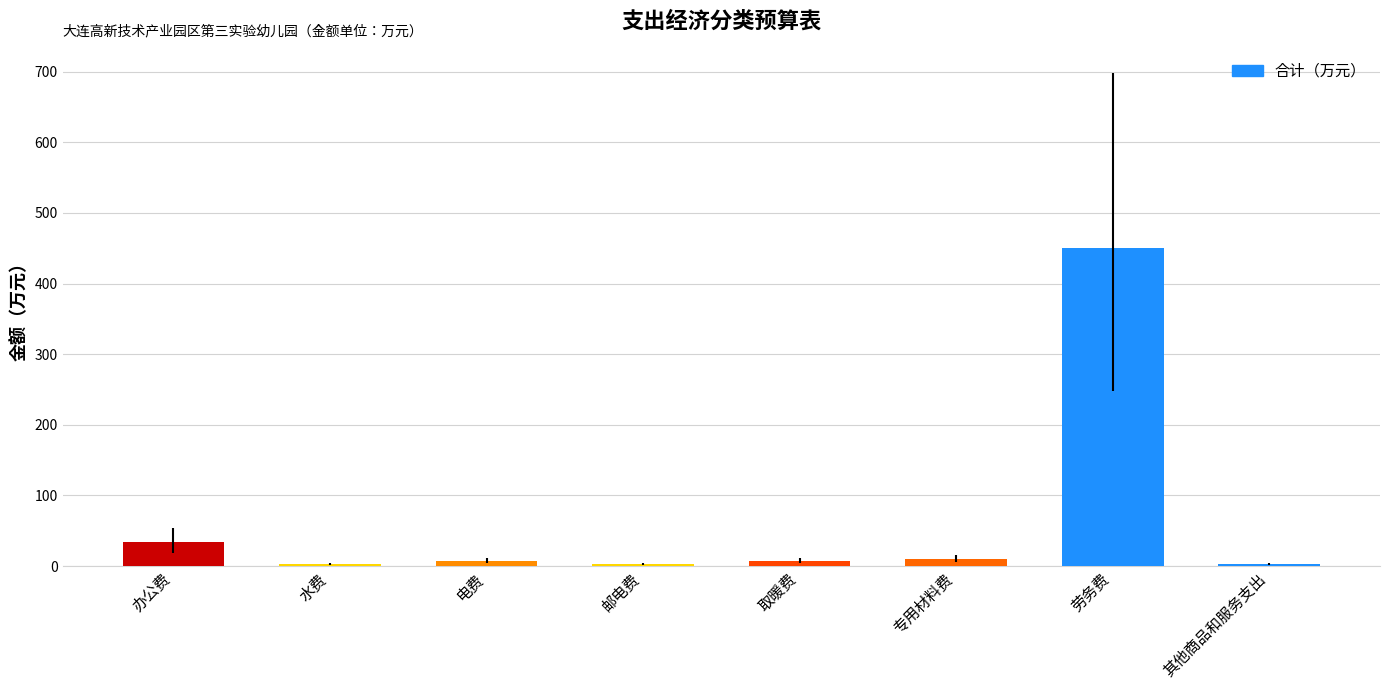

Where does the data first go above 7?

办公费